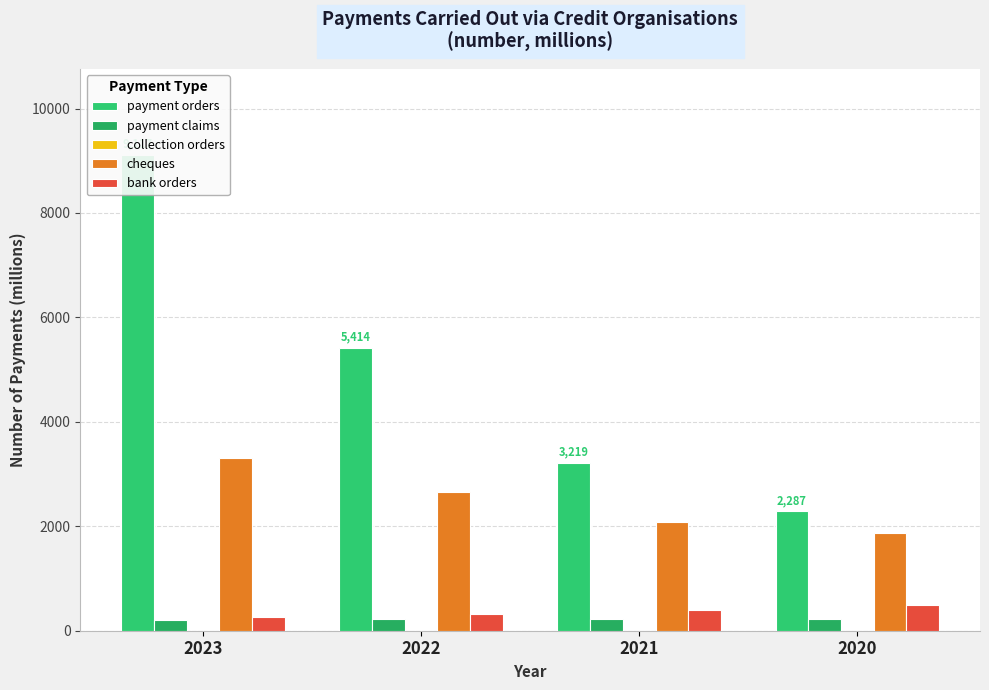

Between 2021 and 2023, which is larger?

2023